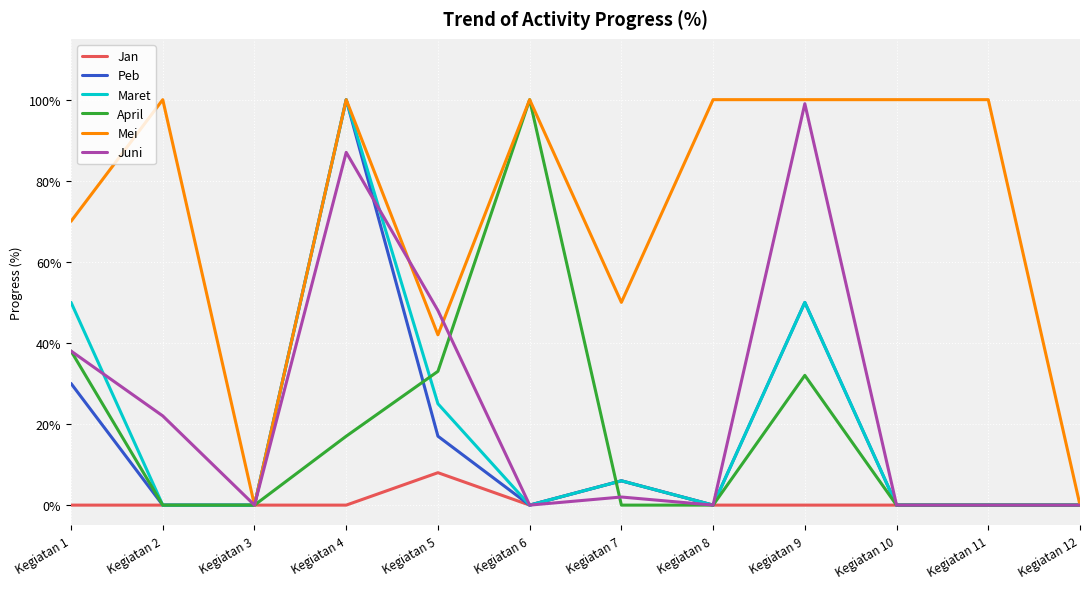

What is the total value across all series at Kegiatan 1?

226